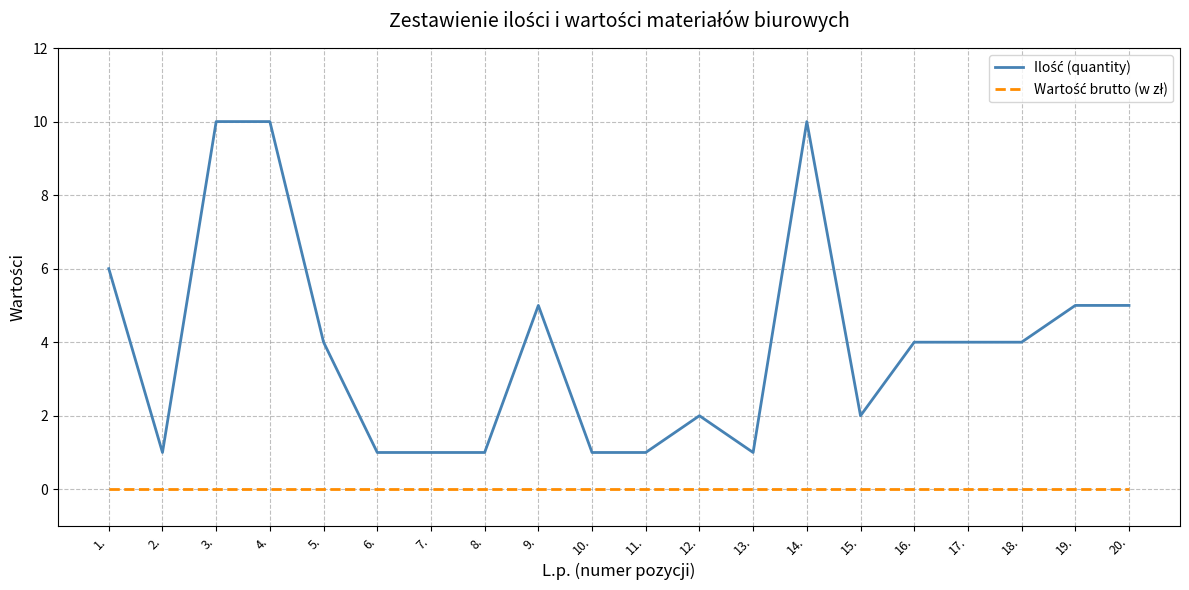

What is the maximum value shown in the chart?

10